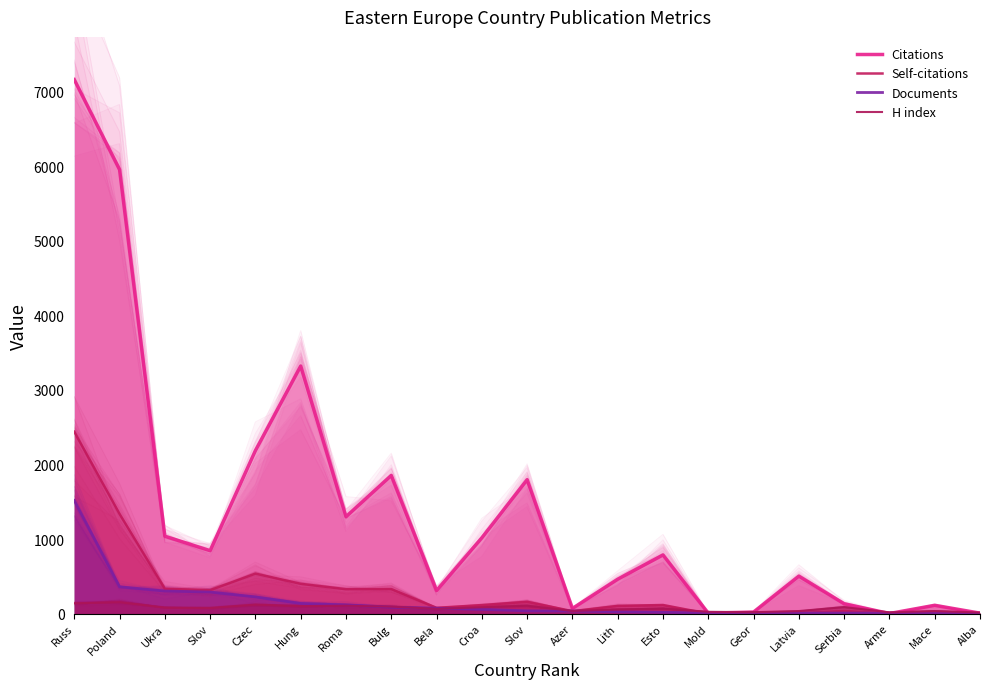

How many lines are shown in the chart?

4